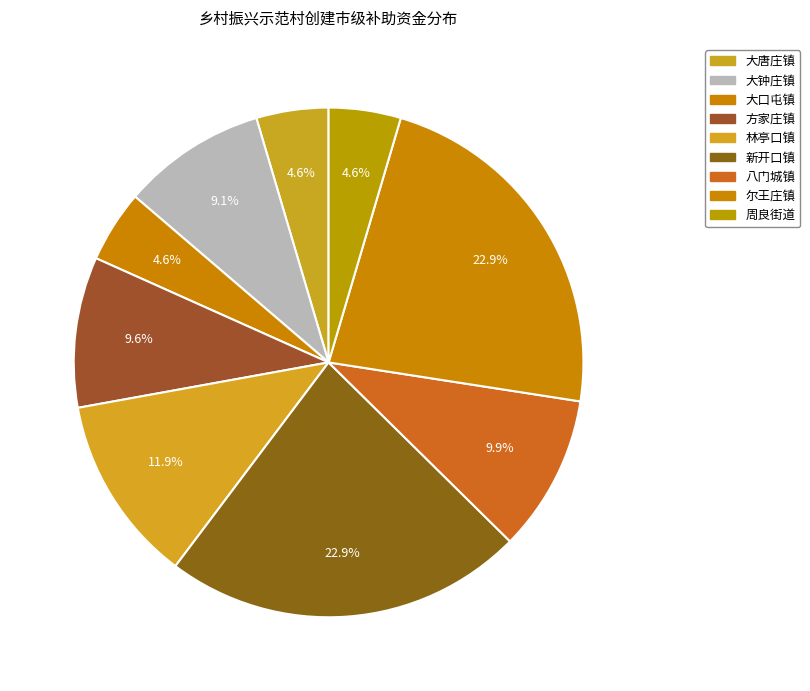

How many slices are in this pie chart?

9